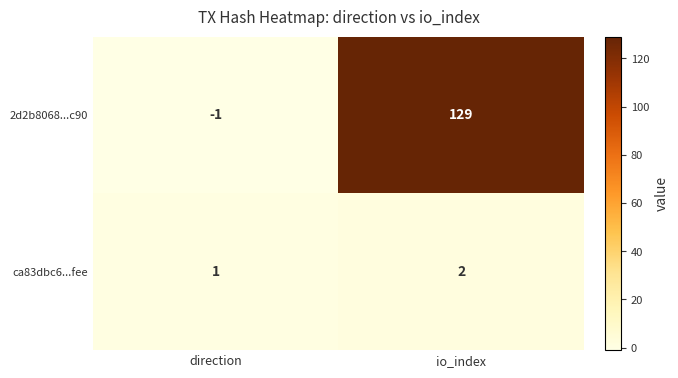

At which category does the chart reach its minimum across all series?

direction